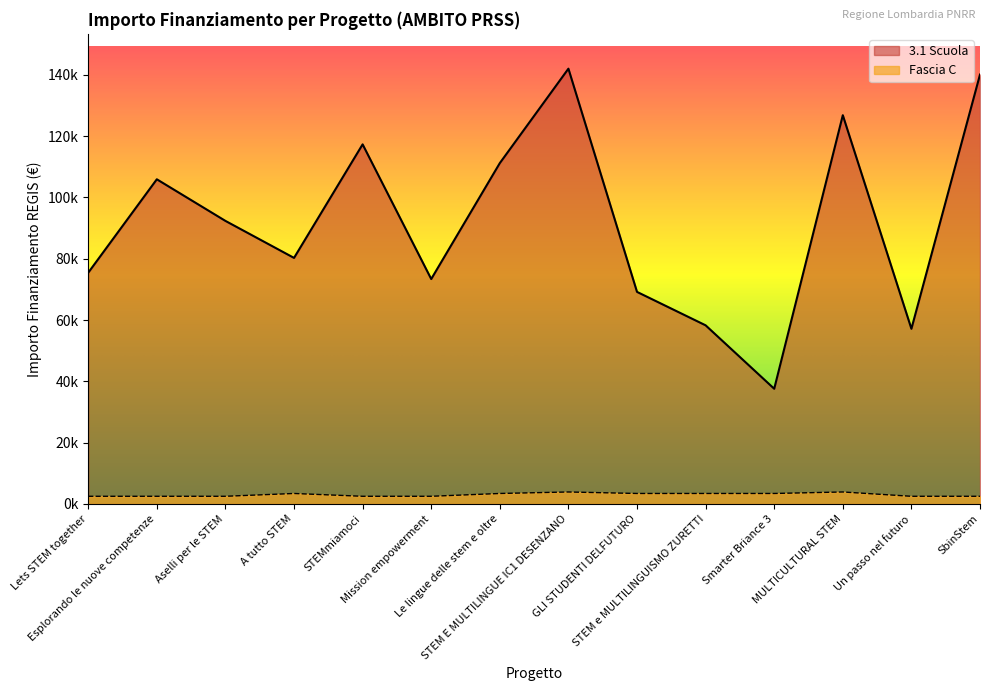

How many lines are shown in the chart?

2